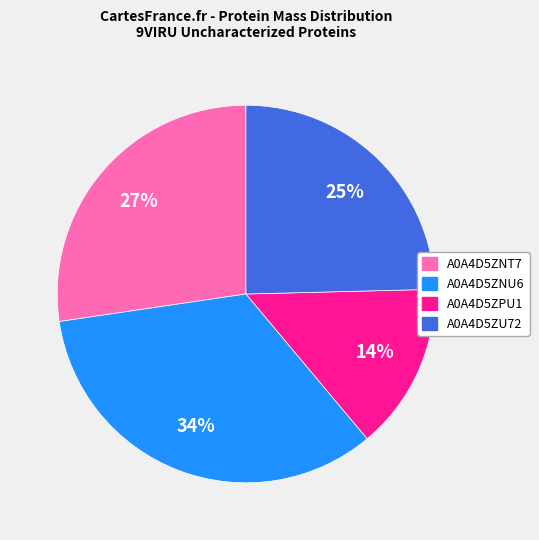

Does A0A4D5ZU72 account for over 50% of the chart?

No